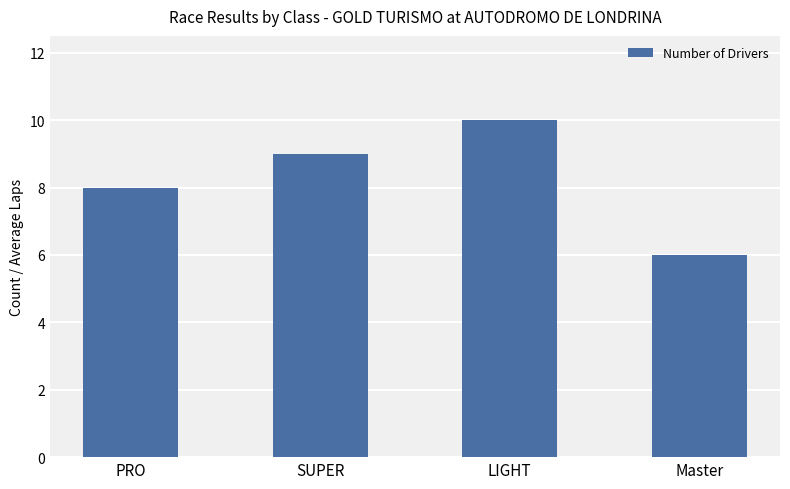

The chart shows a value of 8 at PRO. True or false?

True